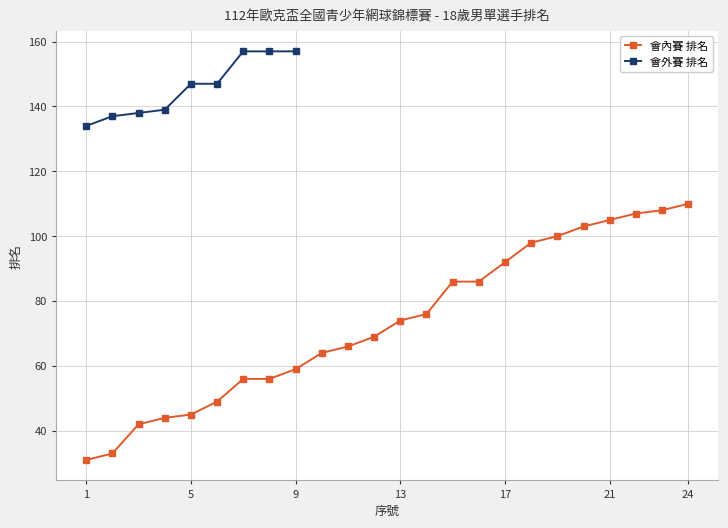

What is the approximate value at 6?

49